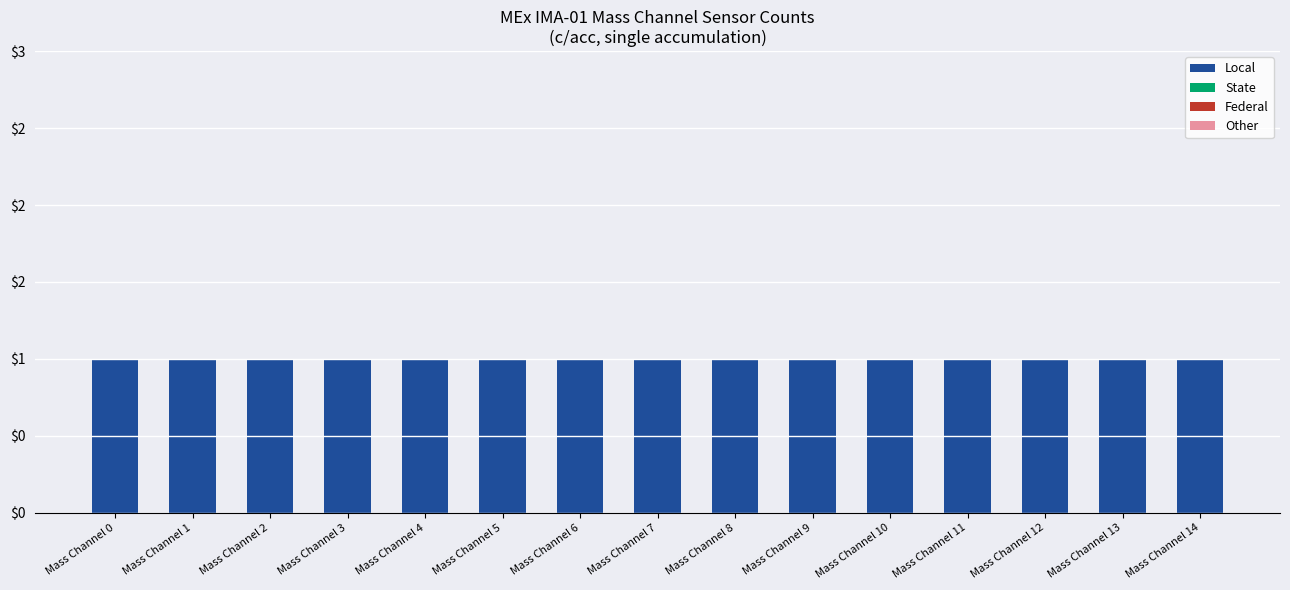

Reading left to right, transcribe all the data shown in this chart.

Local: 1	1	1	1	1	1	1	1	1	1	1	1	1	1	1
State: 0	0	0	0	0	0	0	0	0	0	0	0	0	0	0
Federal: 0	0	0	0	0	0	0	0	0	0	0	0	0	0	0
Other: 0	0	0	0	0	0	0	0	0	0	0	0	0	0	0